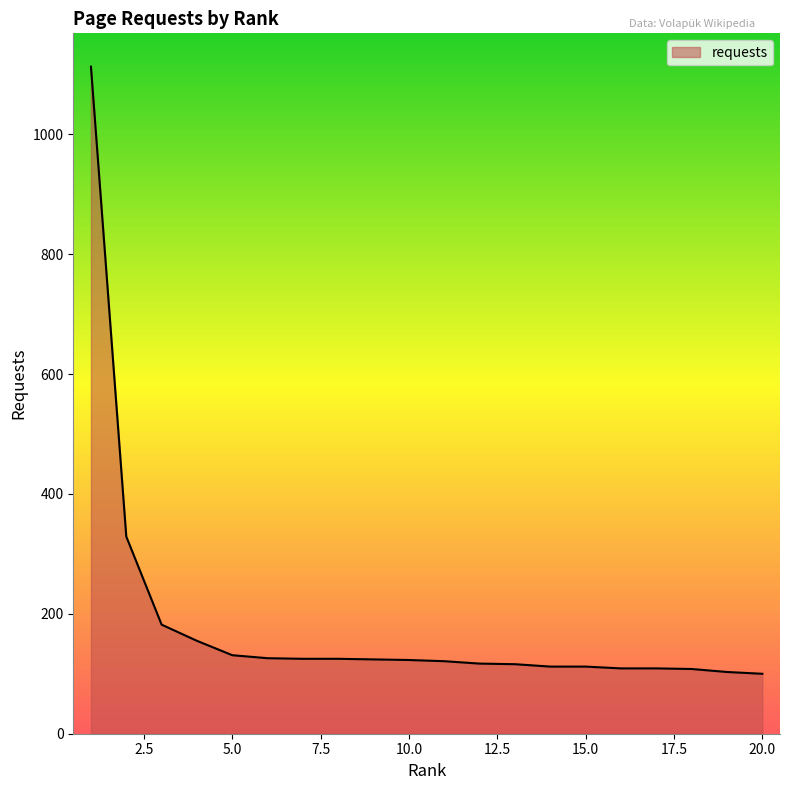

What is the greatest value displayed?

1113